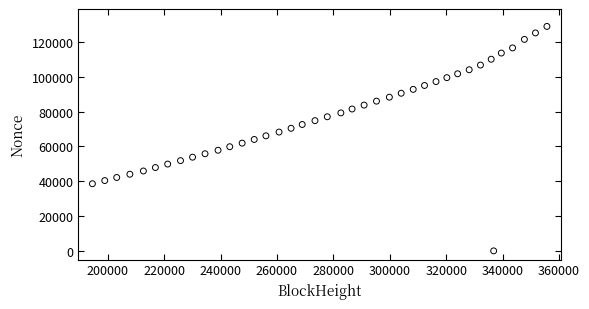

What is the range of X values (max minus min)?

161207